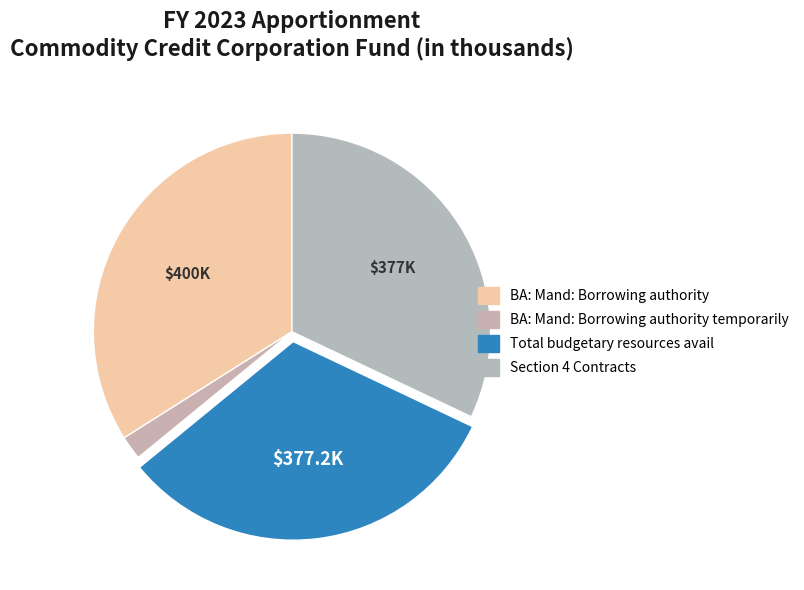

Does BA: Mand: Borrowing authority temporarily represent more than half of the total?

No